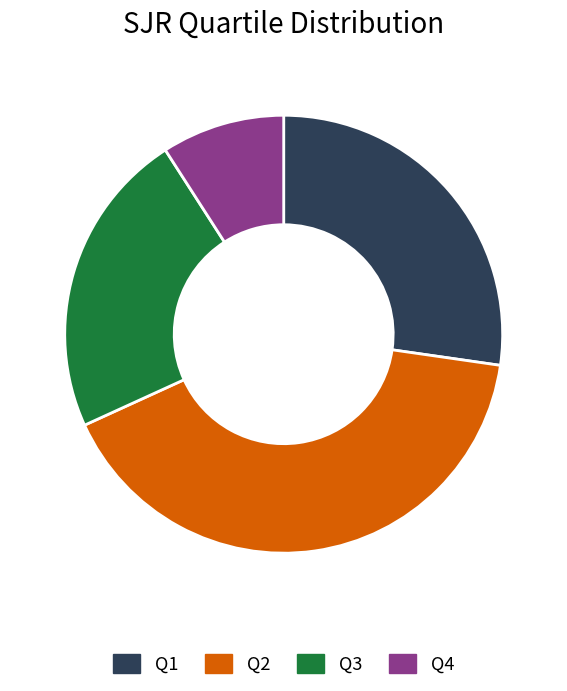

True or false: Q2 accounts for 41% of the total.

True